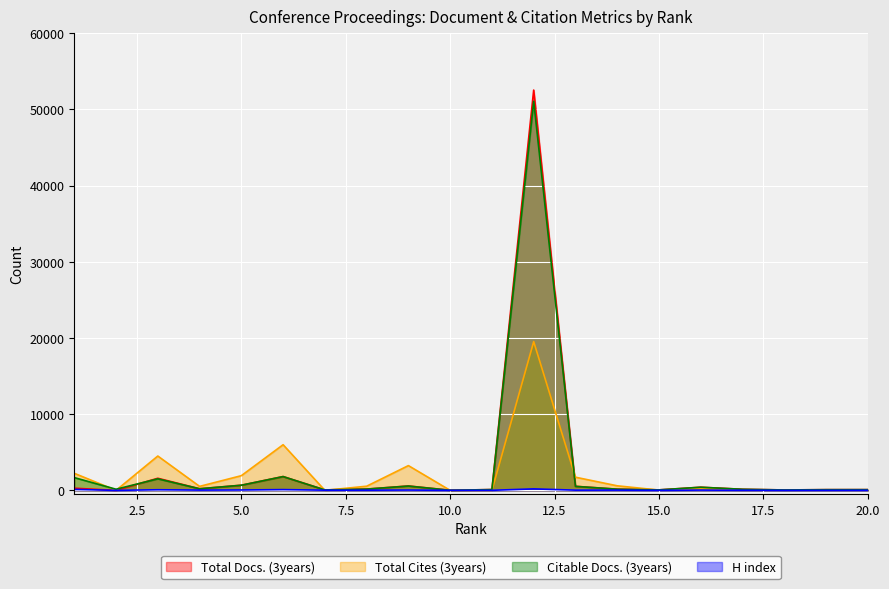

At which label does Citable Docs. (3years) first exceed 166?

1